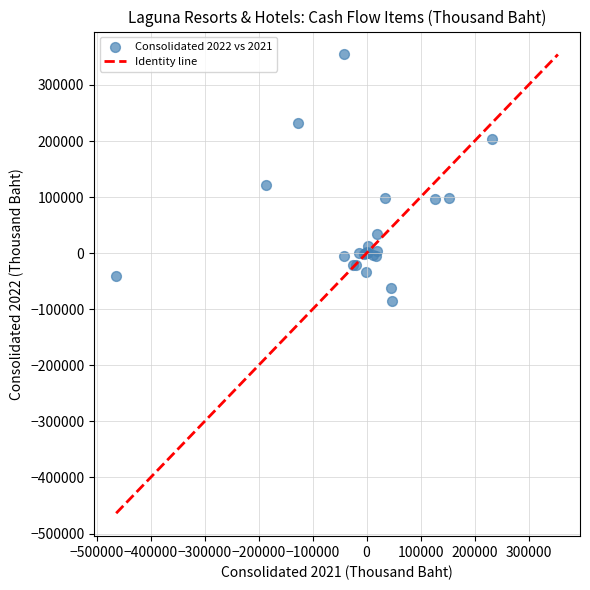

What Y value in the scatter plot is closest to 134299?

122135